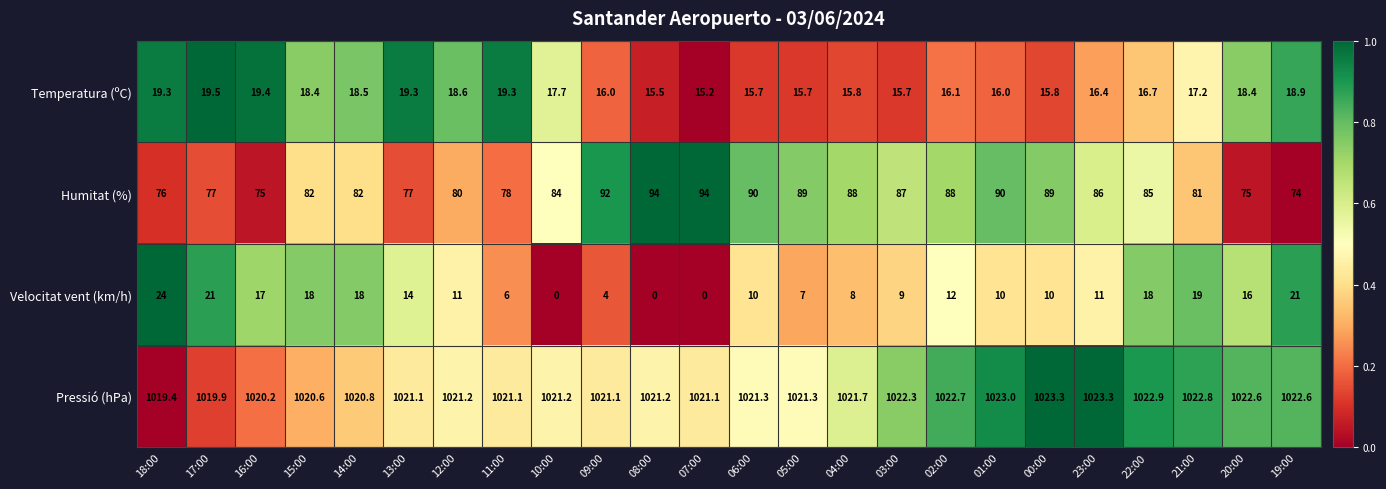

At which label does Pressió (hPa) reach its minimum?

18:00